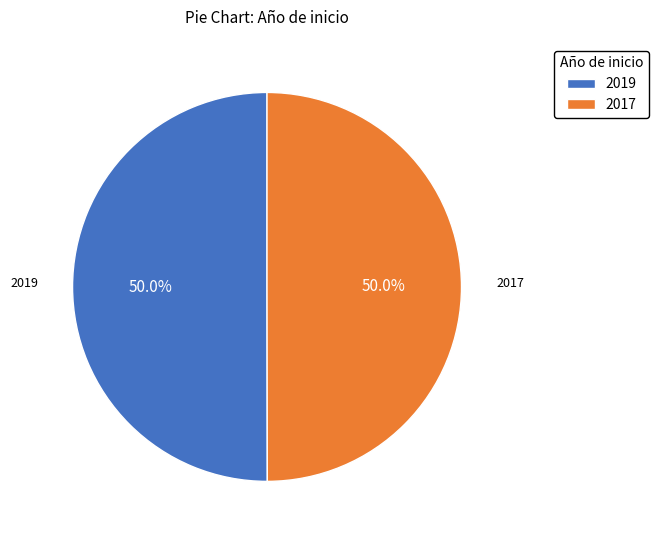

How many slices are in this pie chart?

2